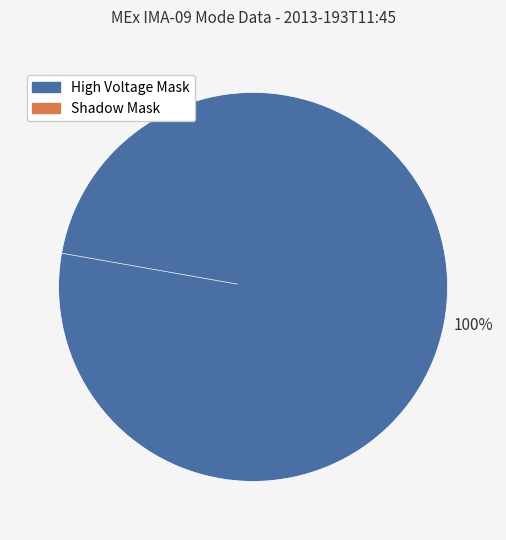

Is it true that Shadow Mask is 1% of the pie?

False